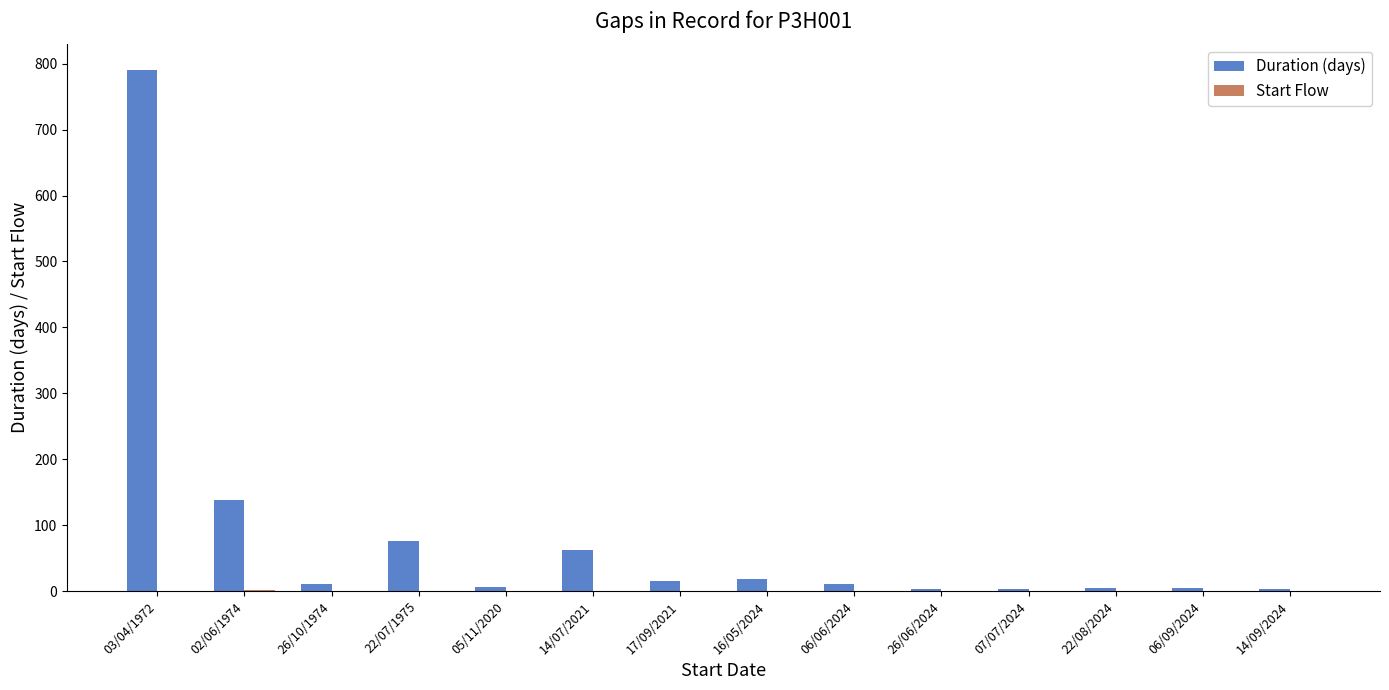

The Duration (days) series shows 3.4 at 07/07/2024. True or false?

True